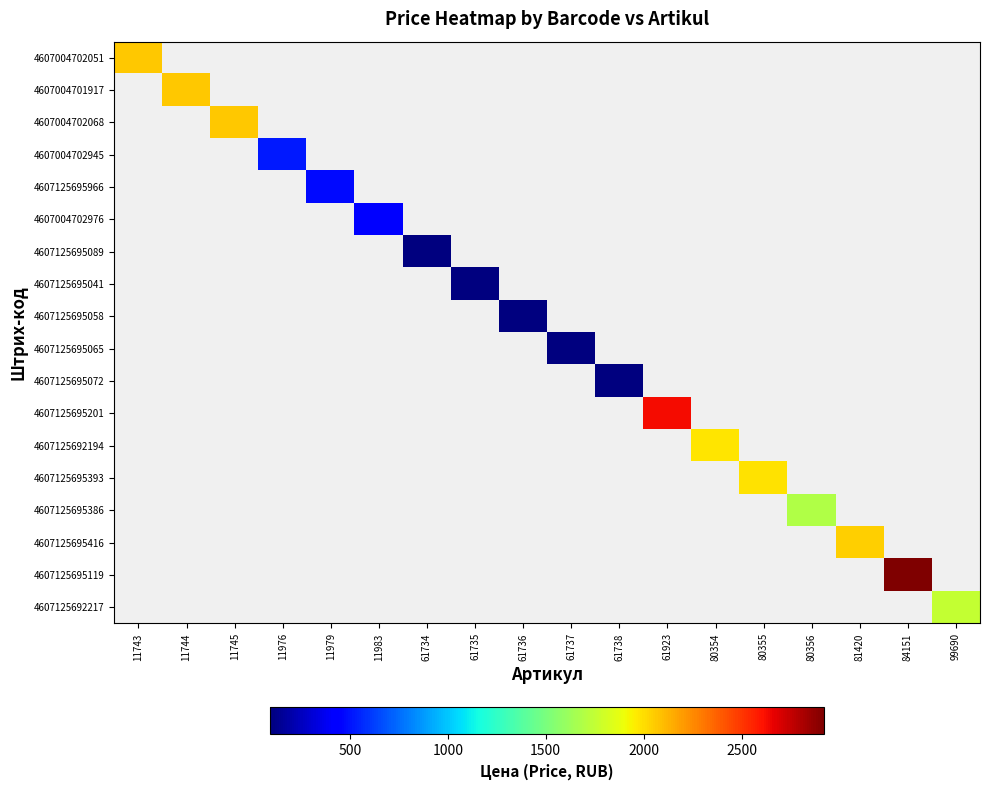

What is the maximum value shown in the chart?

2922.4